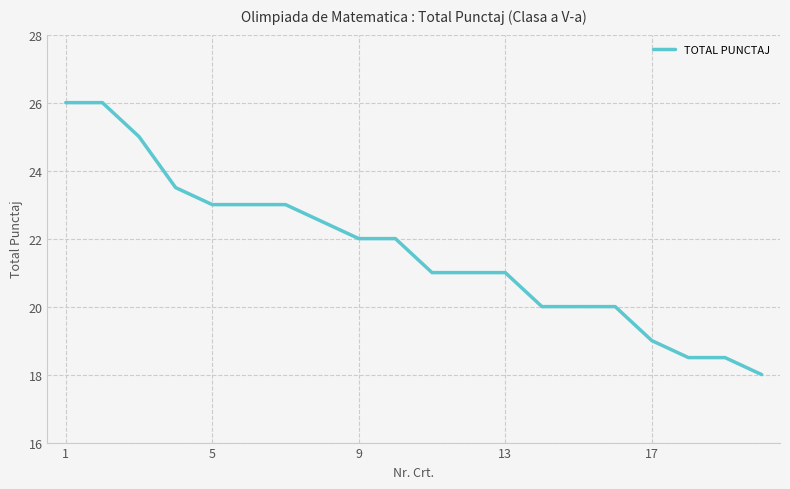

What is the sum of all values?

433.0